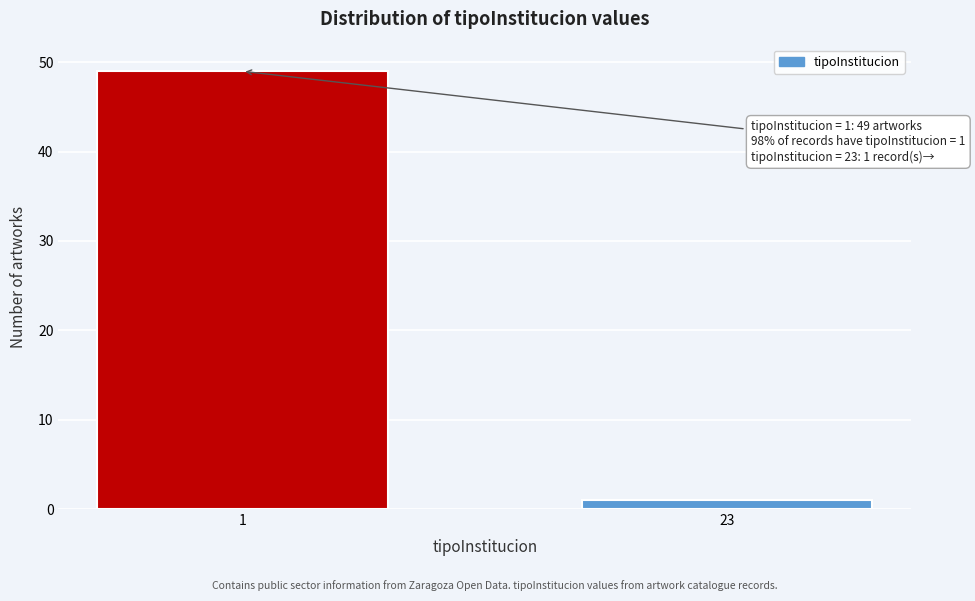

Reading right to left, transcribe all the data shown in this chart.

23=1	1=49